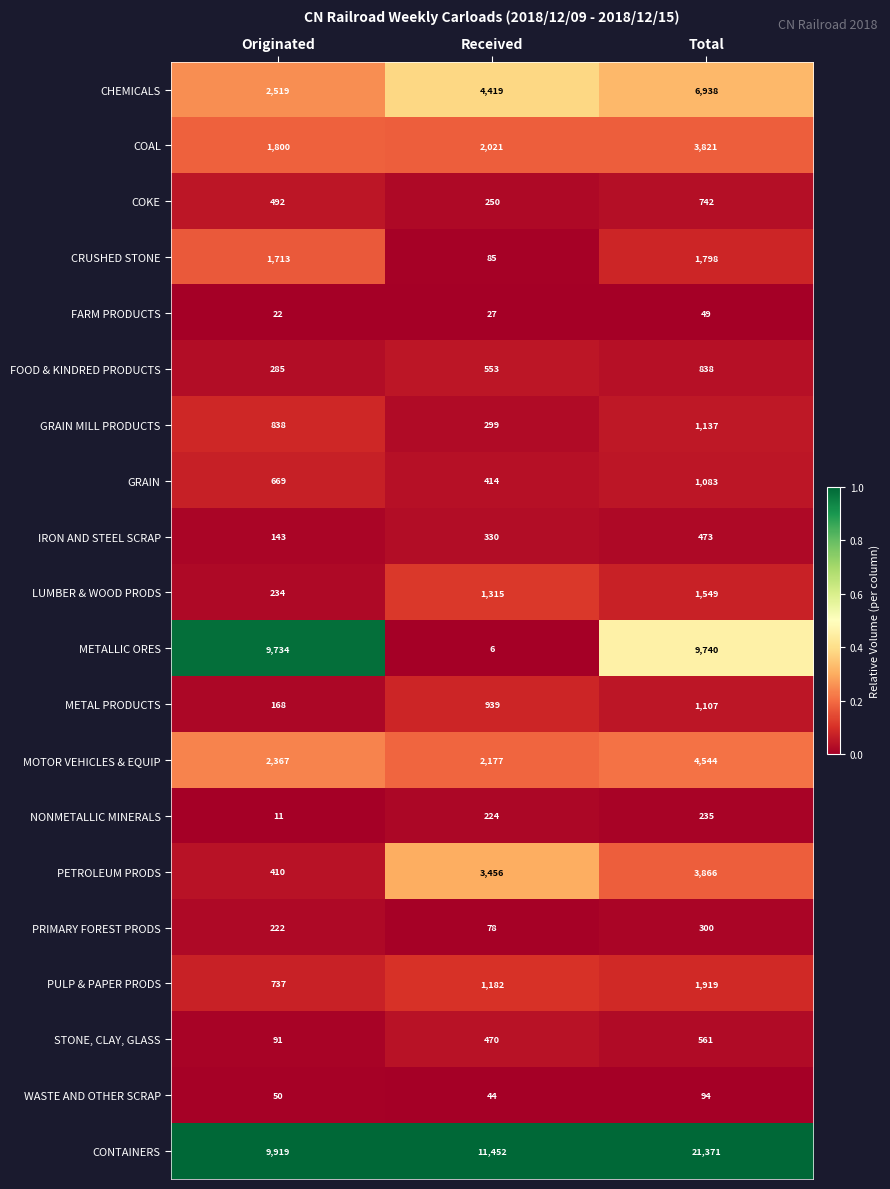

Count the PETROLEUM PRODS values in the range 410 to 3866.

3